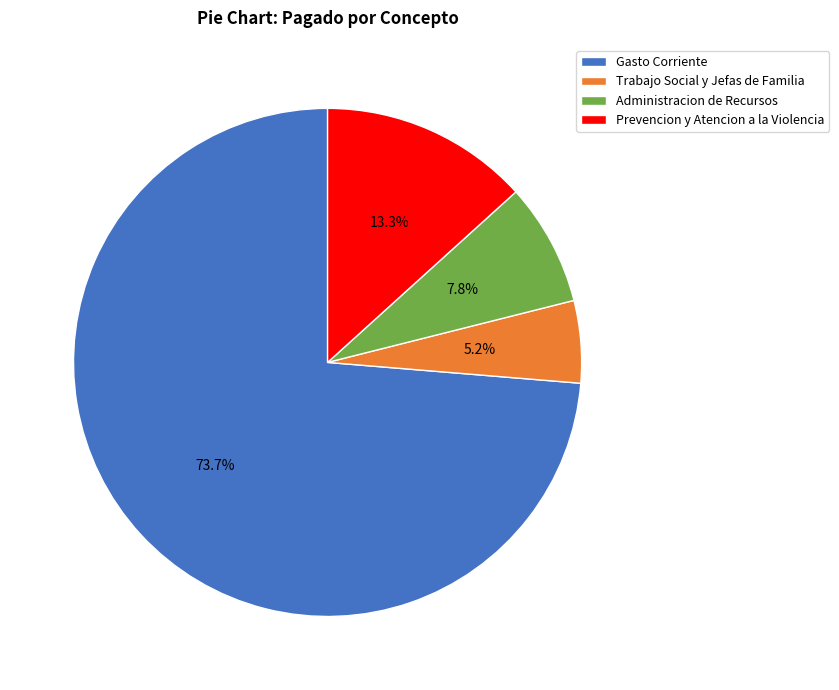

Which slice is the largest?

Gasto Corriente